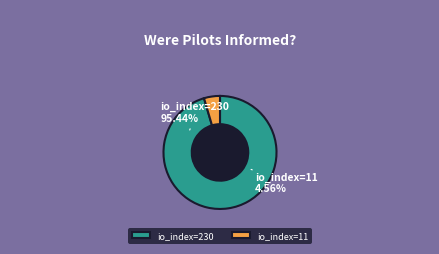

Rank the categories by value from lowest to highest.

io_index=11, io_index=230